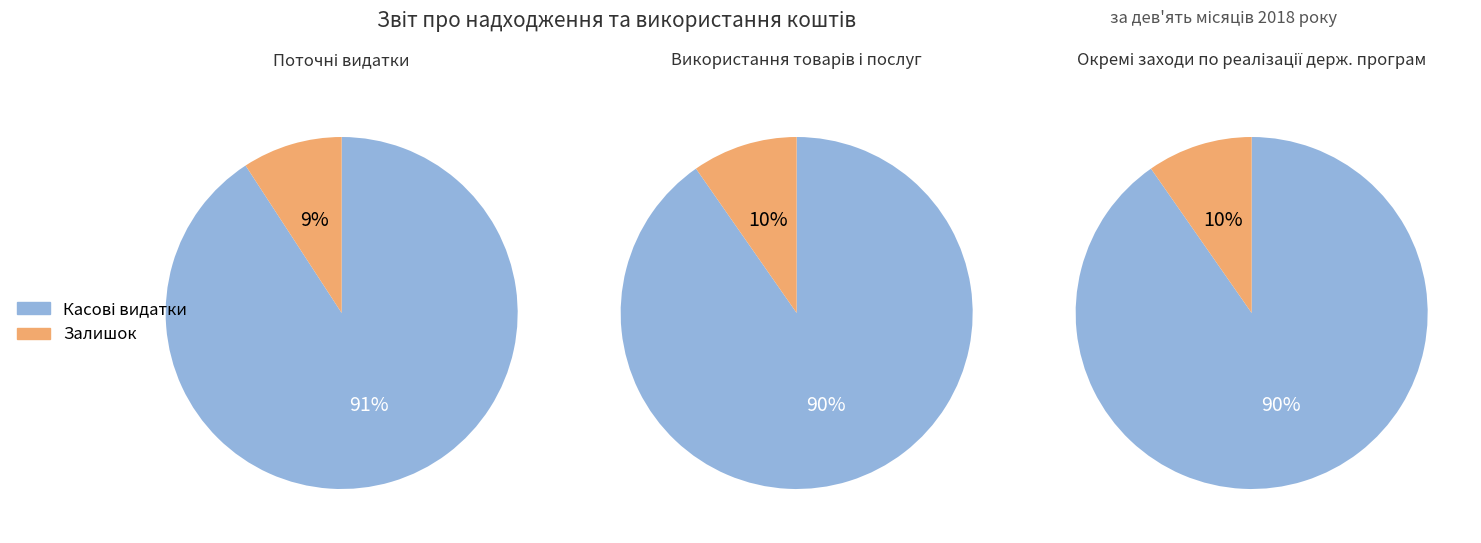

To the nearest percent, what is the difference between the largest and smallest slice percentages?

81%